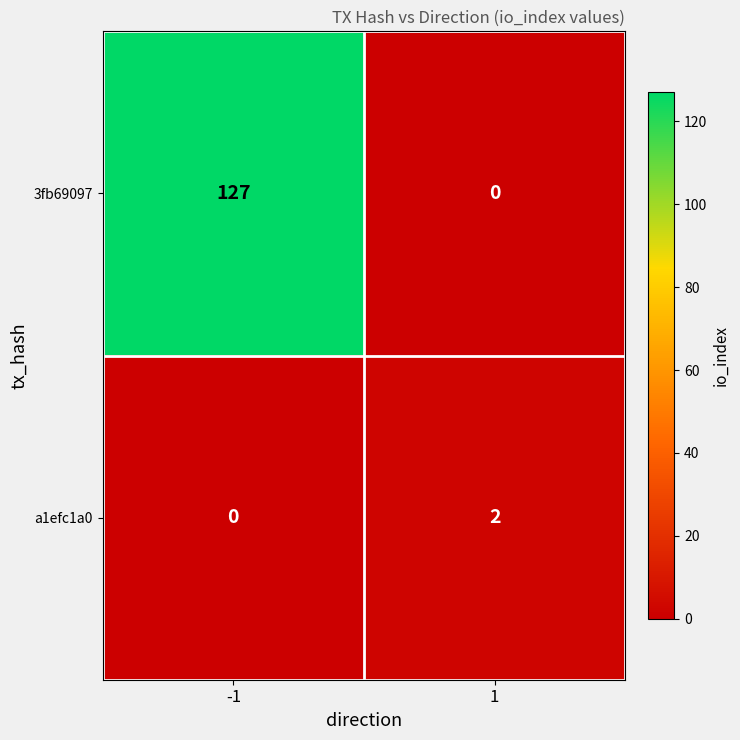

What is the difference between the maximum and minimum values in the 3fb69097 series?

127